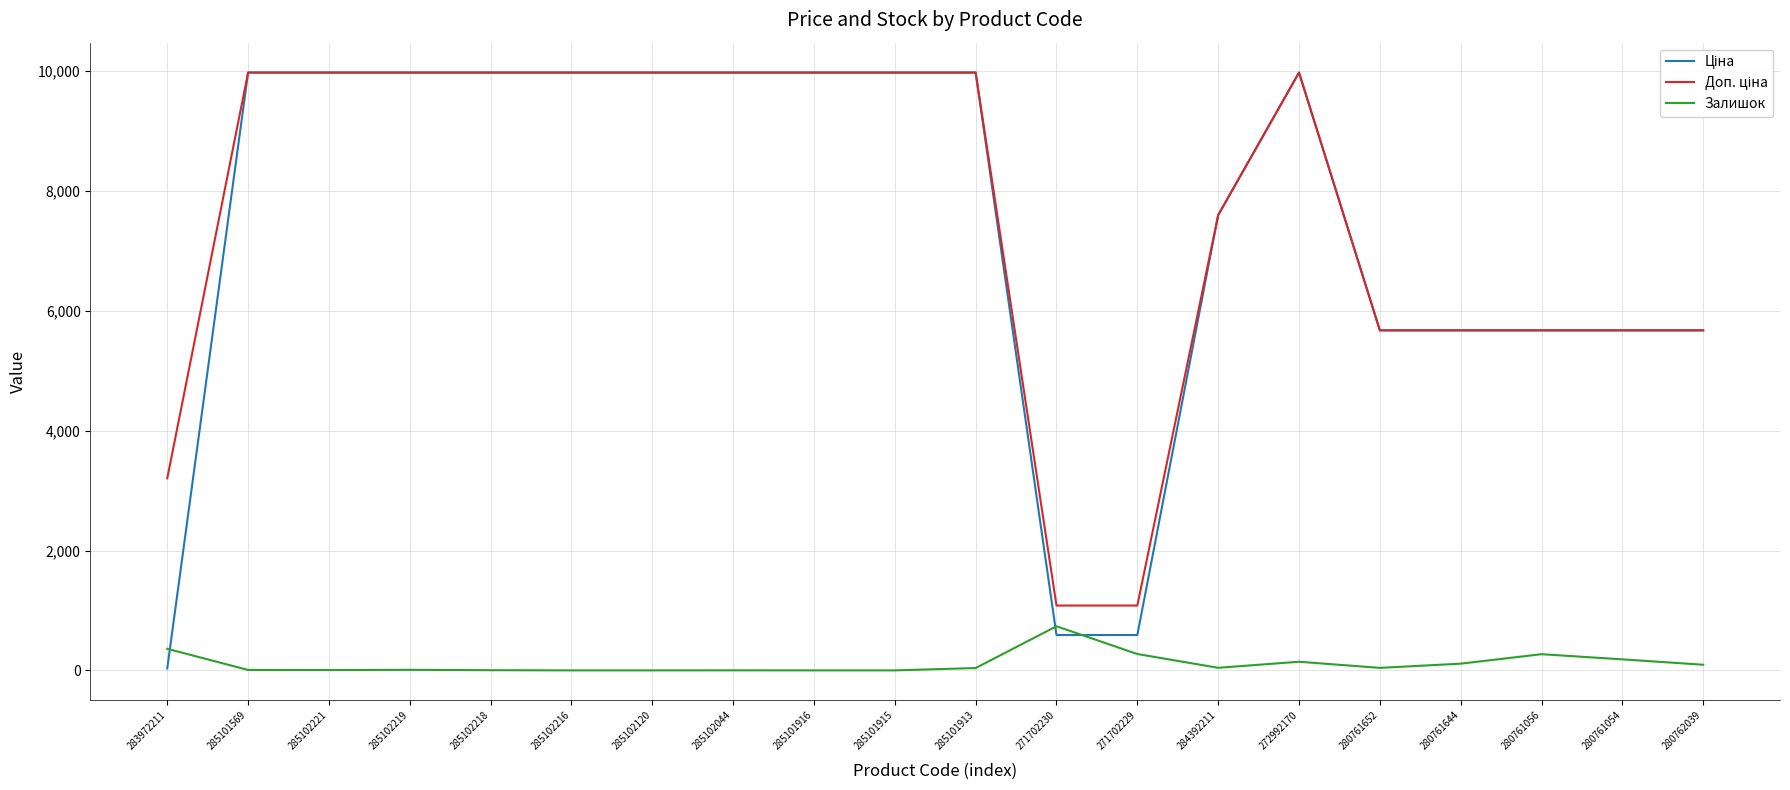

True or false: Залишок has a value of 42.0 at 280761652.

True